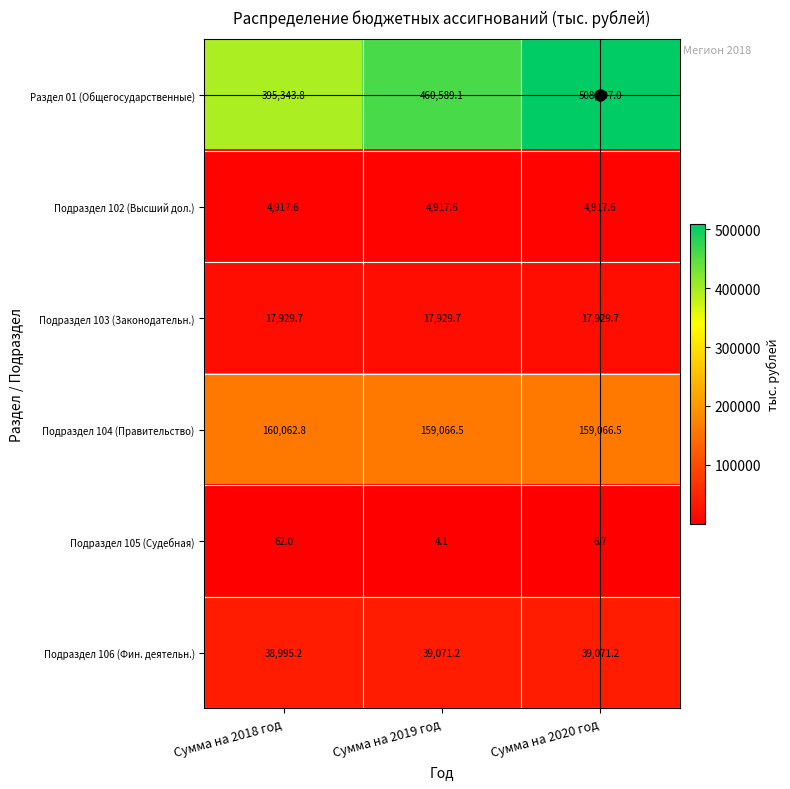

Where is Подраздел 105 (Судебная) nearest to the value 33?

Сумма на 2020 год